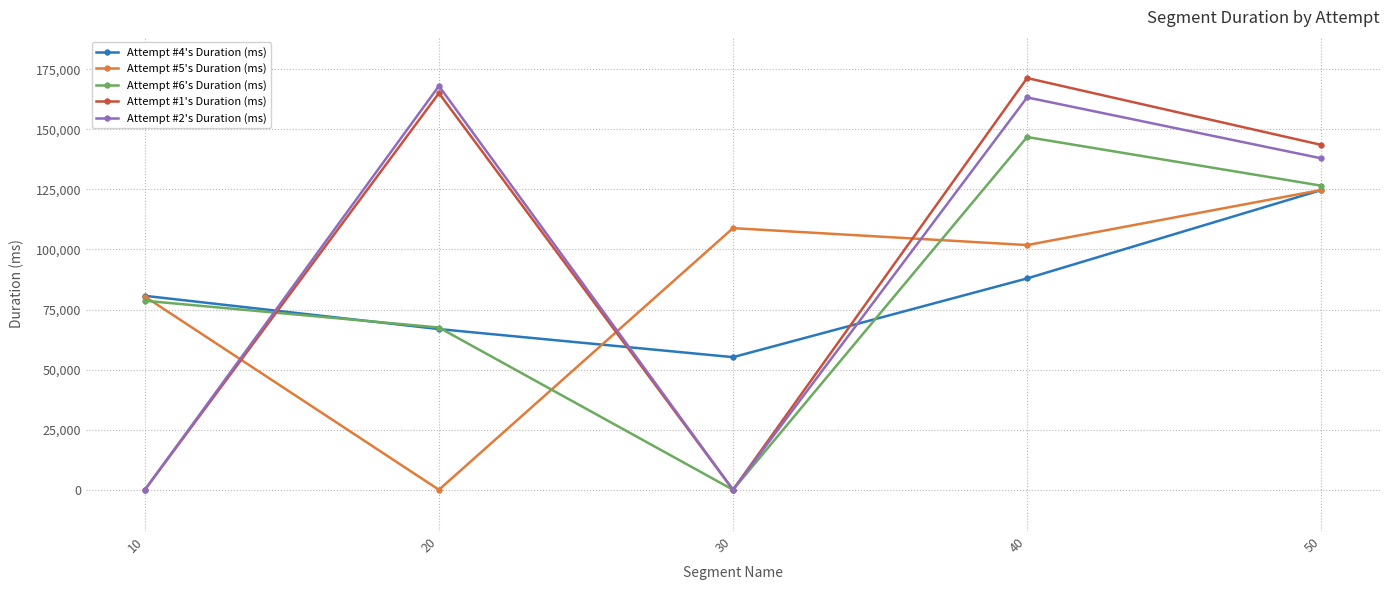

What is the value of the Attempt #1's Duration (ms) point at the 4th from the left?

171310